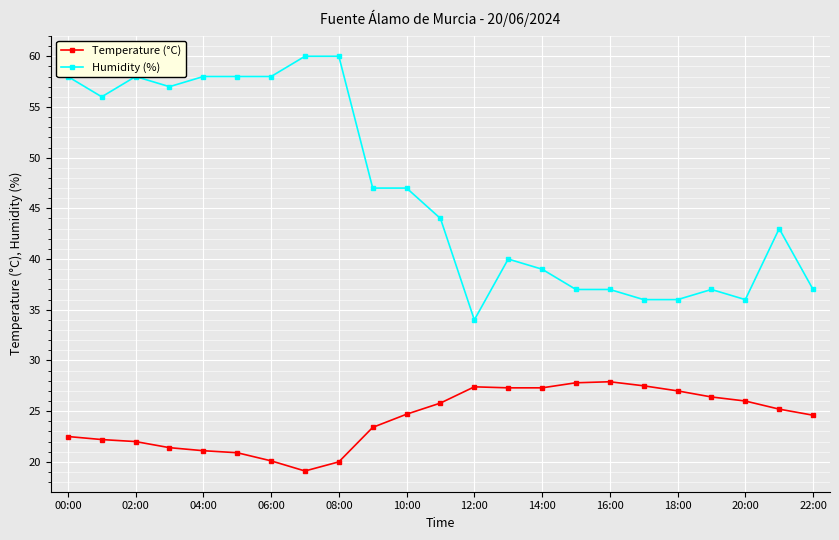

Which series has the largest range (max minus min)?

Humidity (%)